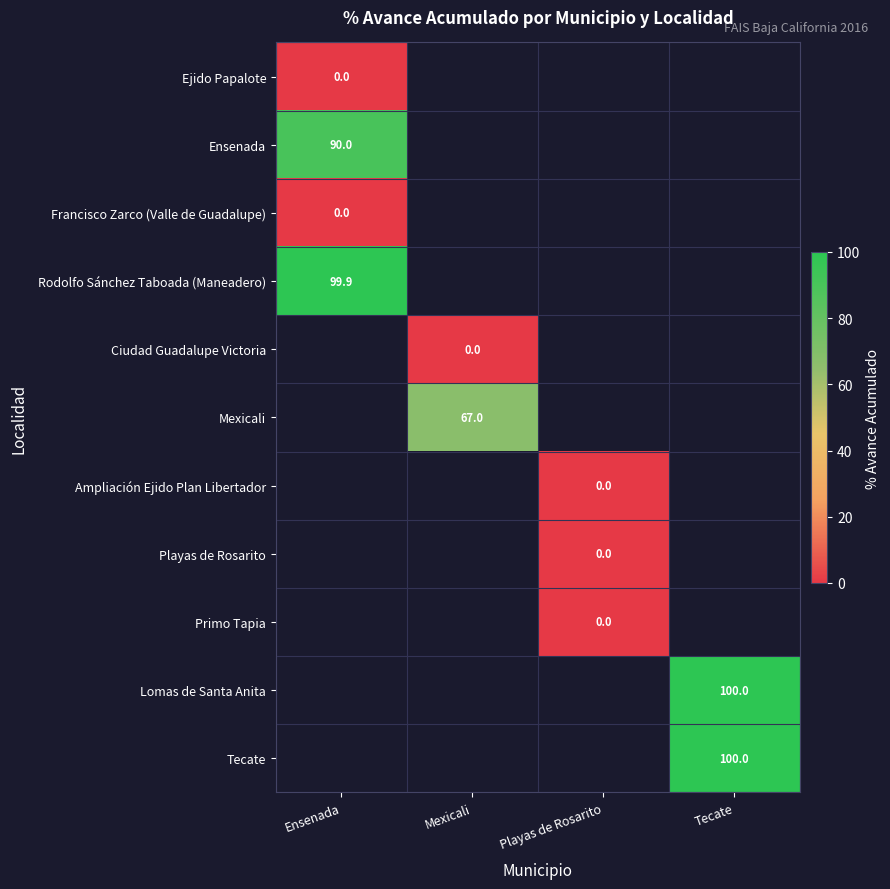

True or false: Ensenada has a value of 90.0 at Ensenada.

True